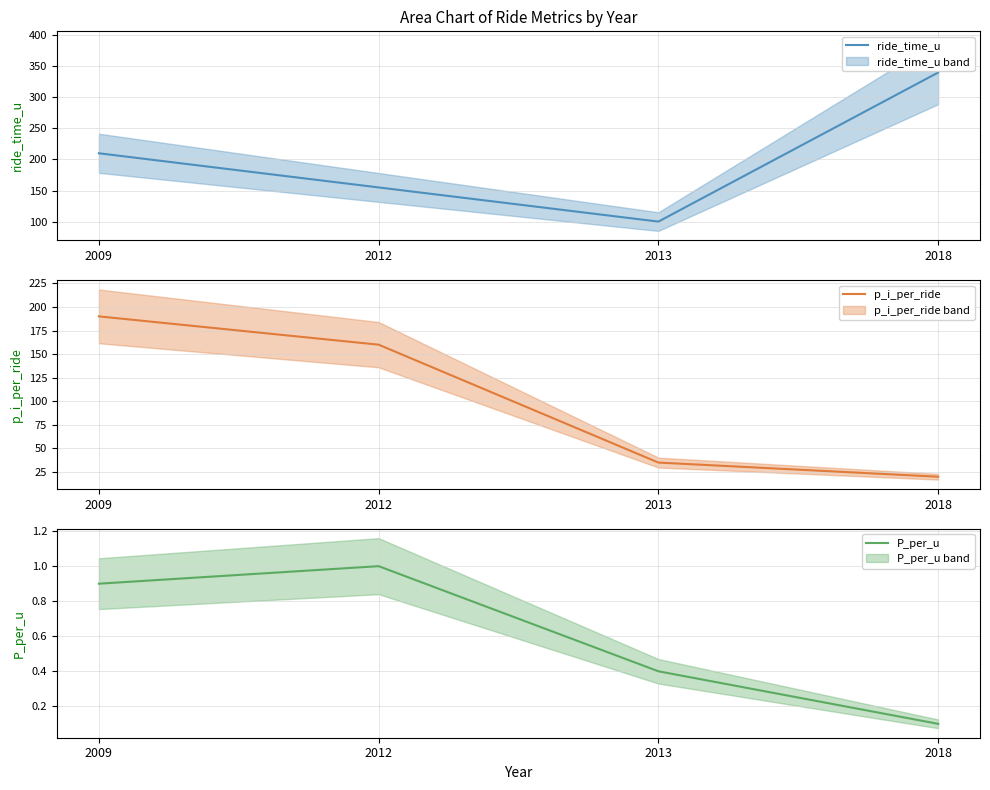

At how many categories does at least one series exceed 21?

4